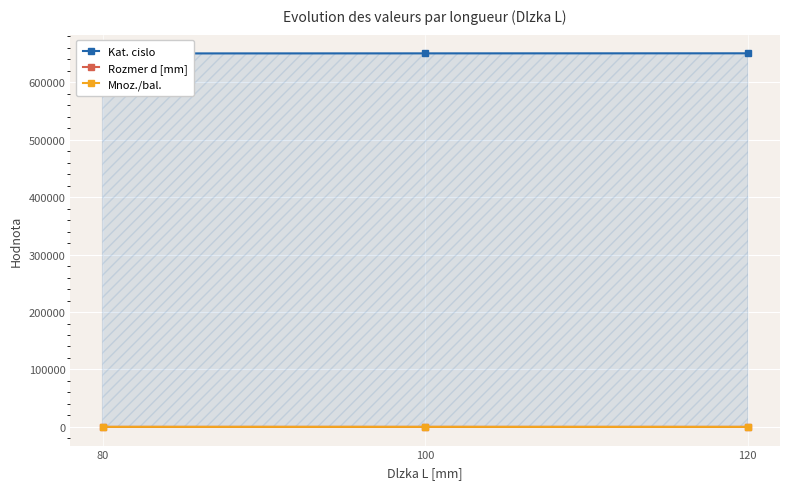

What is the total value across all series at 120?

650395